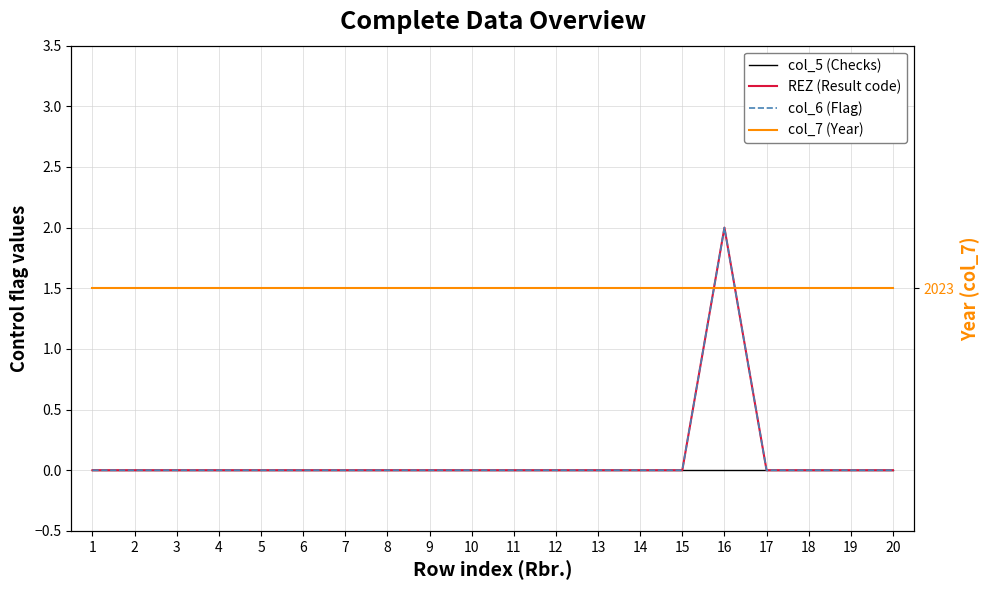

At which label does REZ (Result code) reach its minimum?

1